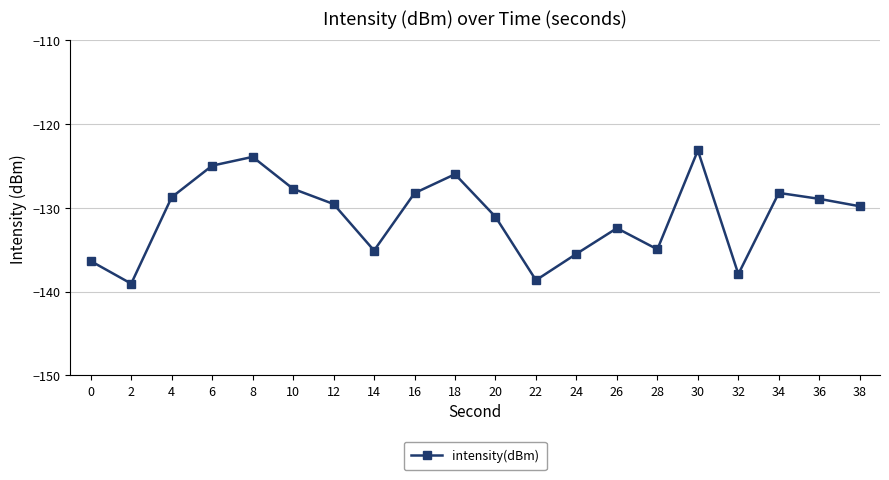

What is the difference between the maximum and minimum values?

15.9